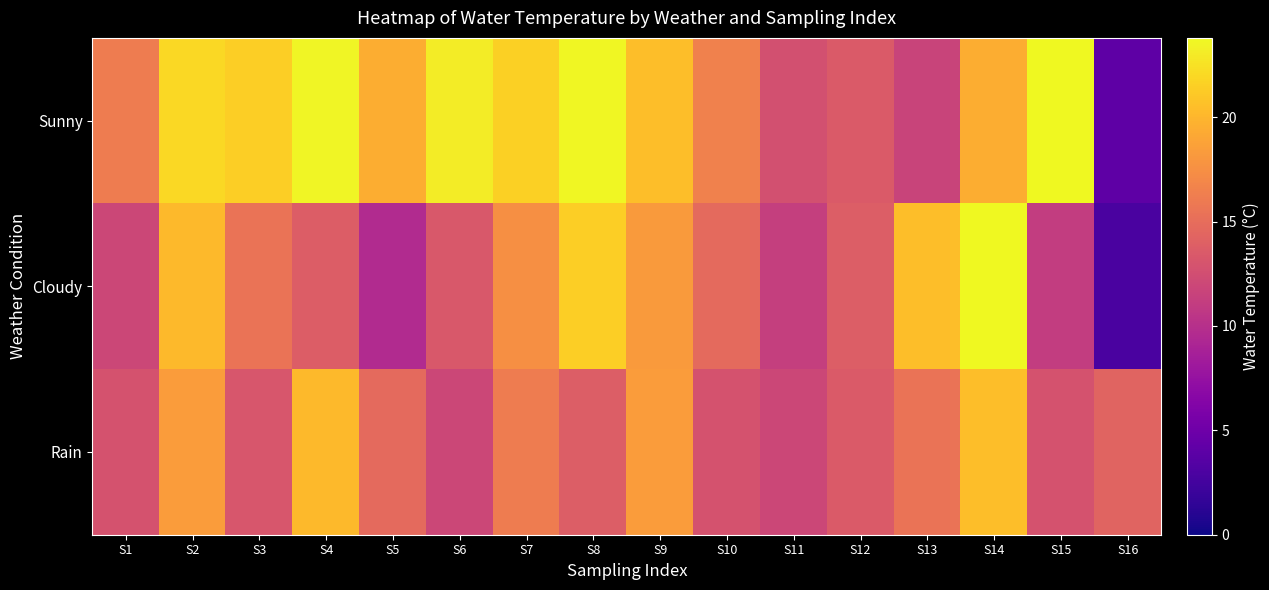

At which category does the chart reach its minimum across all series?

S16